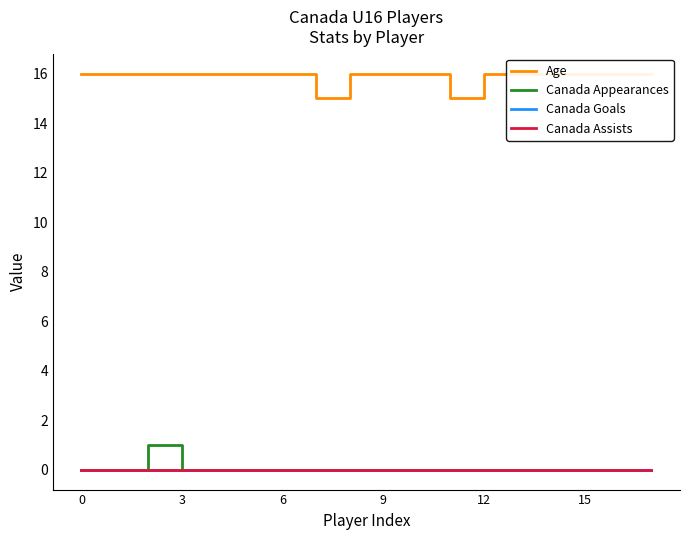

What is the maximum value shown in the chart?

16